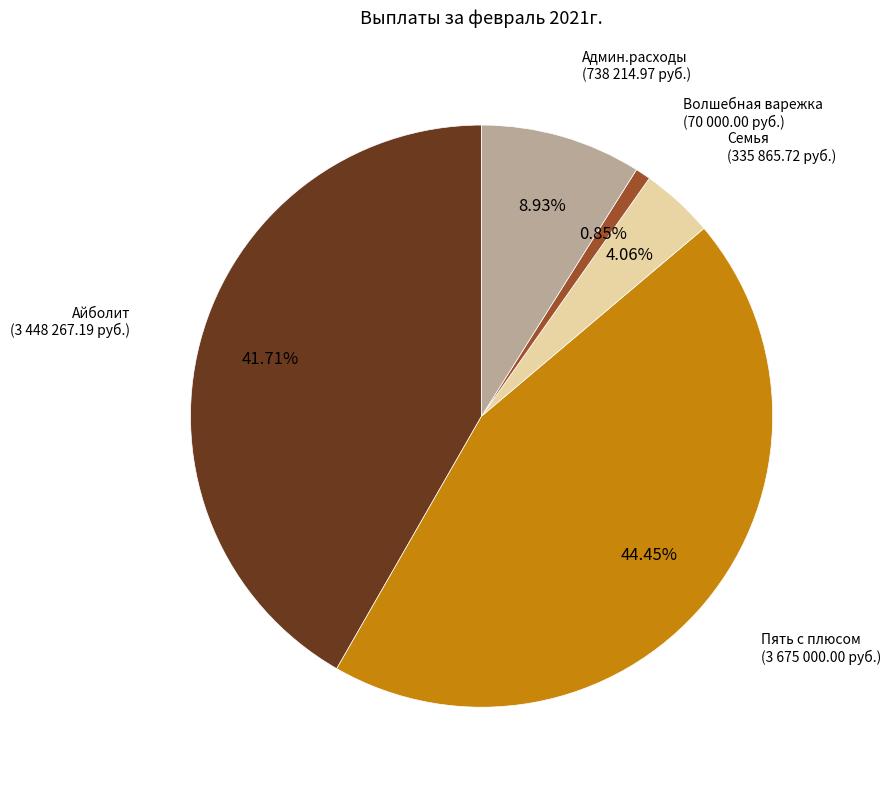

Is there a majority slice in this chart?

No